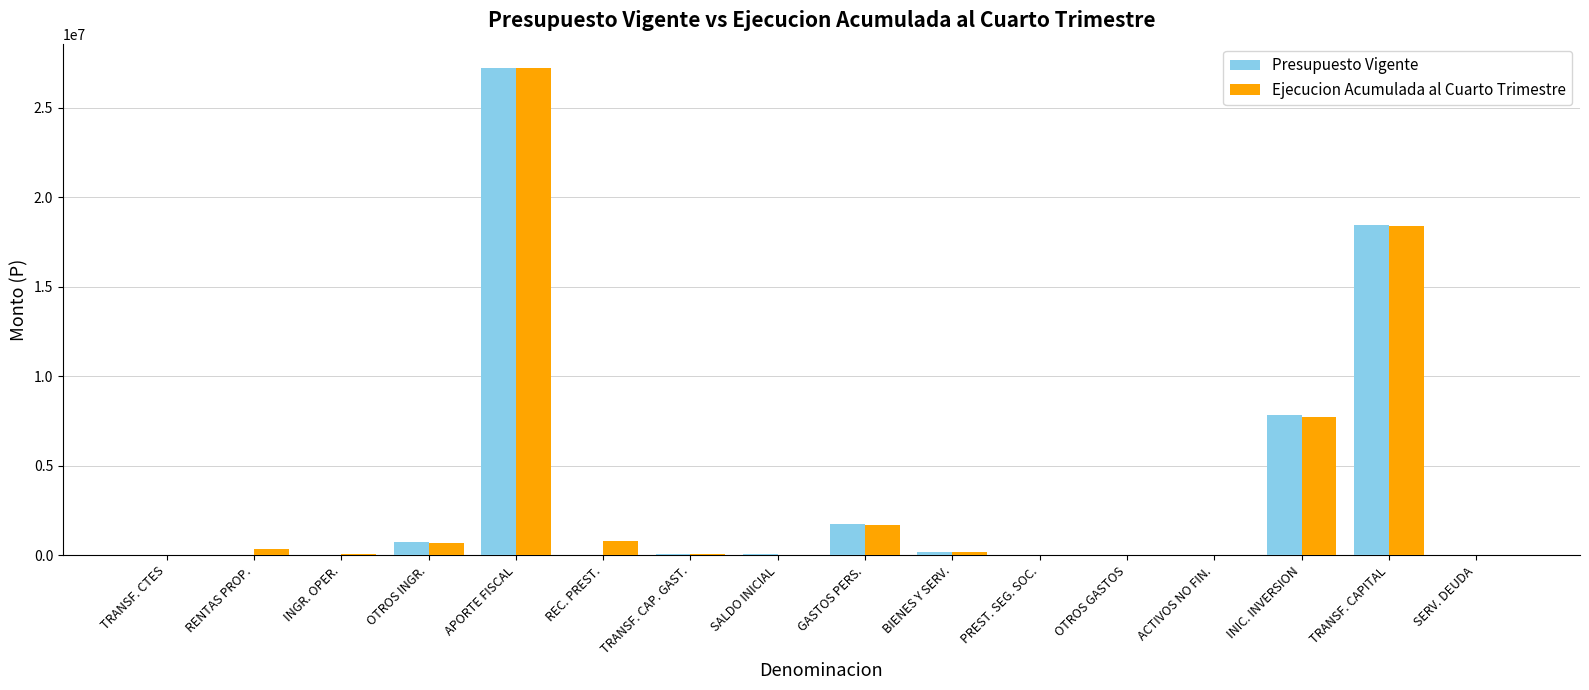

Is it true that Ejecucion Acumulada al Cuarto Trimestre equals 3699922 at INIC. INVERSION?

False